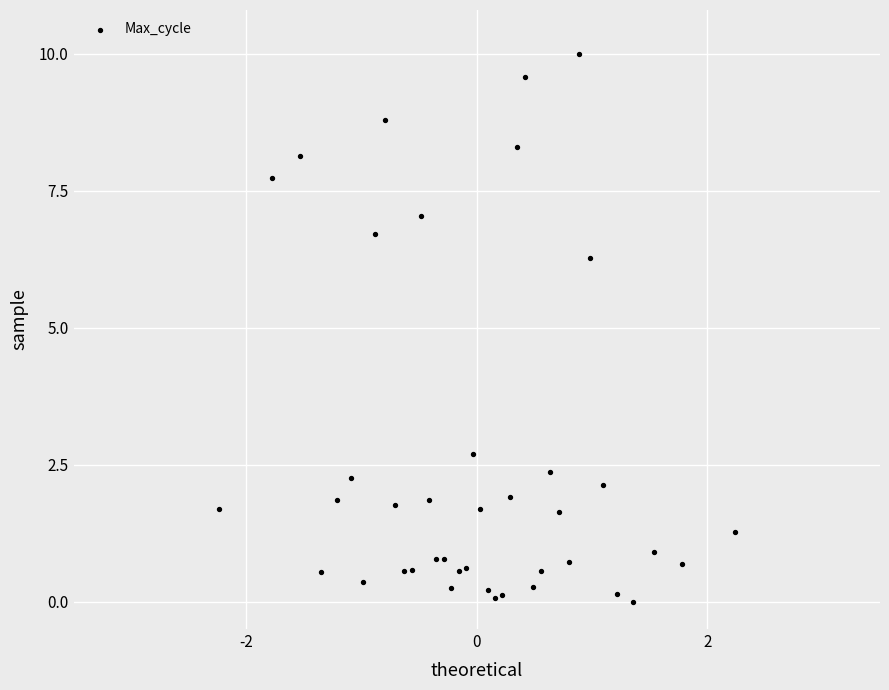

What Y value in the scatter plot is closest to 5?

6.3